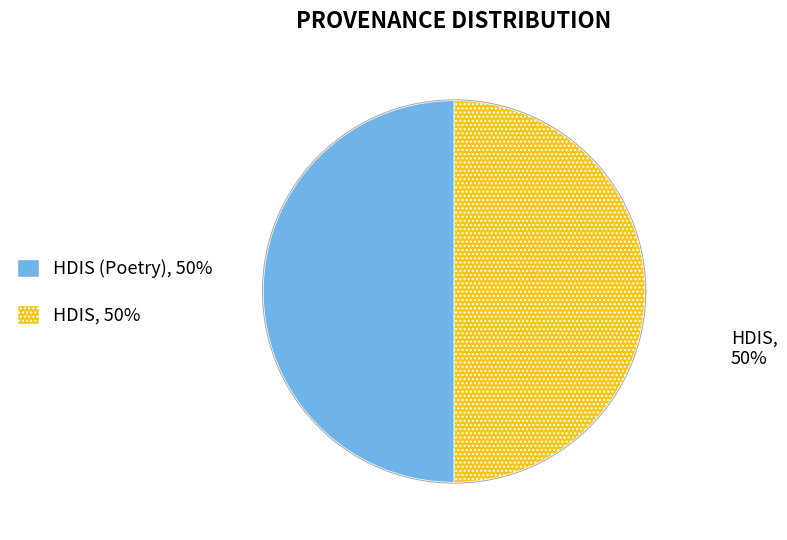

Is the sum of HDIS and HDIS (Poetry) greater than half?

Yes